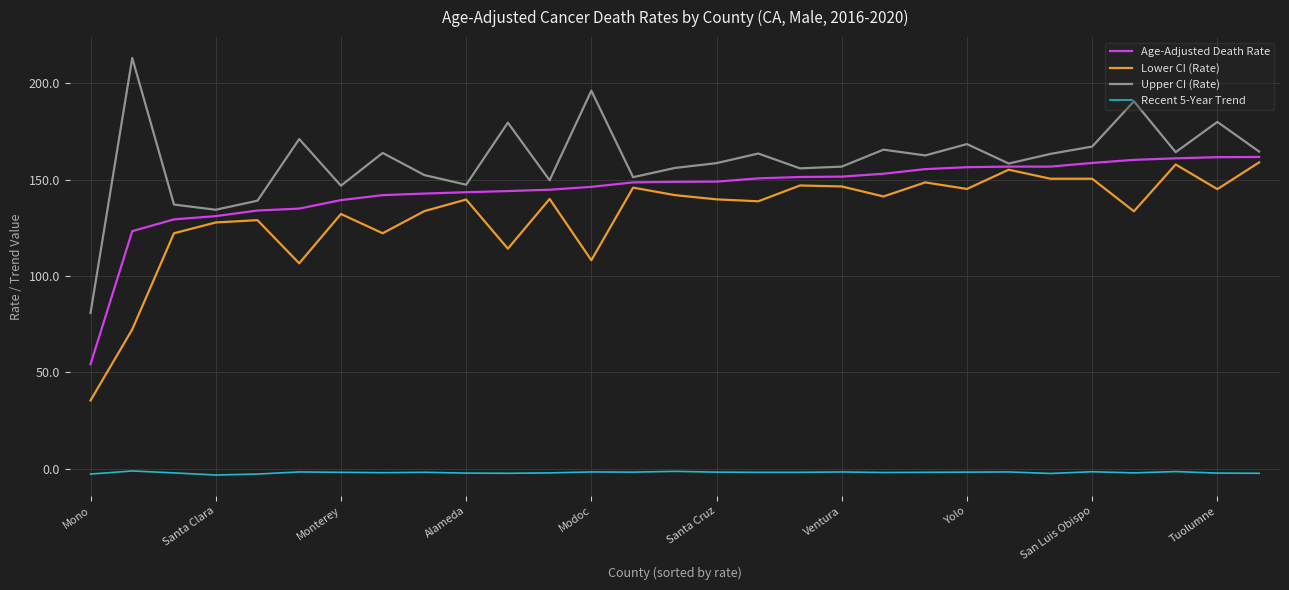

At how many categories does at least one series exceed 175?

5